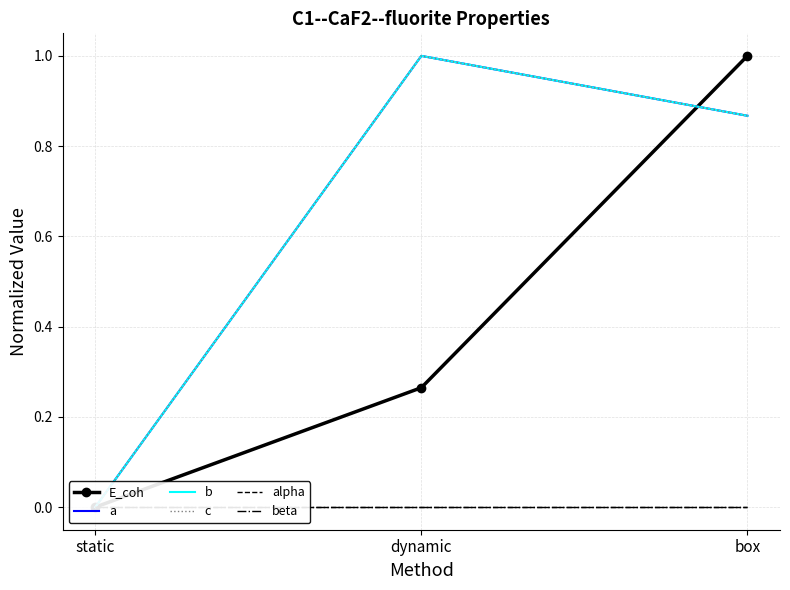

What value does the E_coh series have at box?

1.0